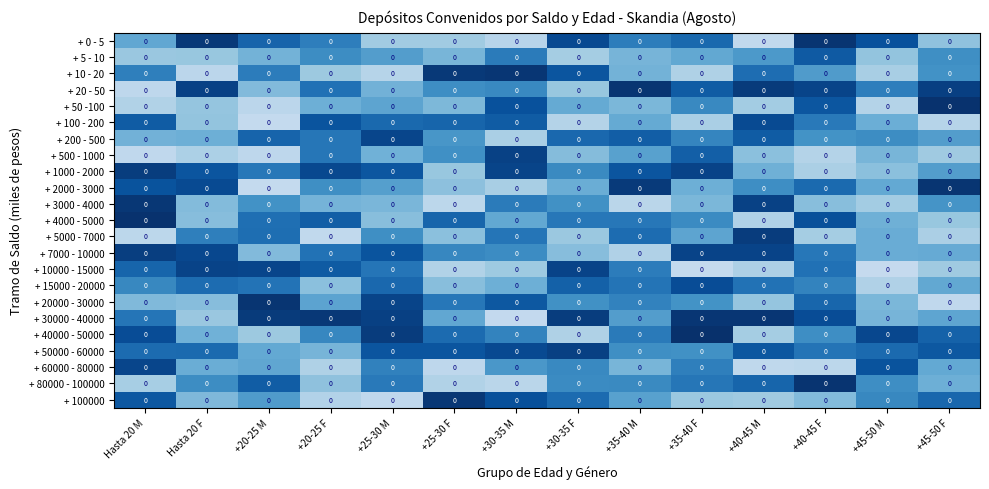

Rank the series at +45-50 F from lowest to highest value.

+ 20000 - 30000, + 100 - 200, + 5000 - 7000, + 10000 - 15000, + 500 - 1000, + 4000 - 5000, + 0 - 5, + 80000 - 100000, + 7000 - 10000, + 60000 - 80000, + 15000 - 20000, + 30000 - 40000, + 1000 - 2000, + 200 - 500, + 3000 - 4000, + 10 - 20, + 5 - 10, + 100000, + 40000 - 50000, + 50000 - 60000, + 20 - 50, + 2000 - 3000, + 50 -100